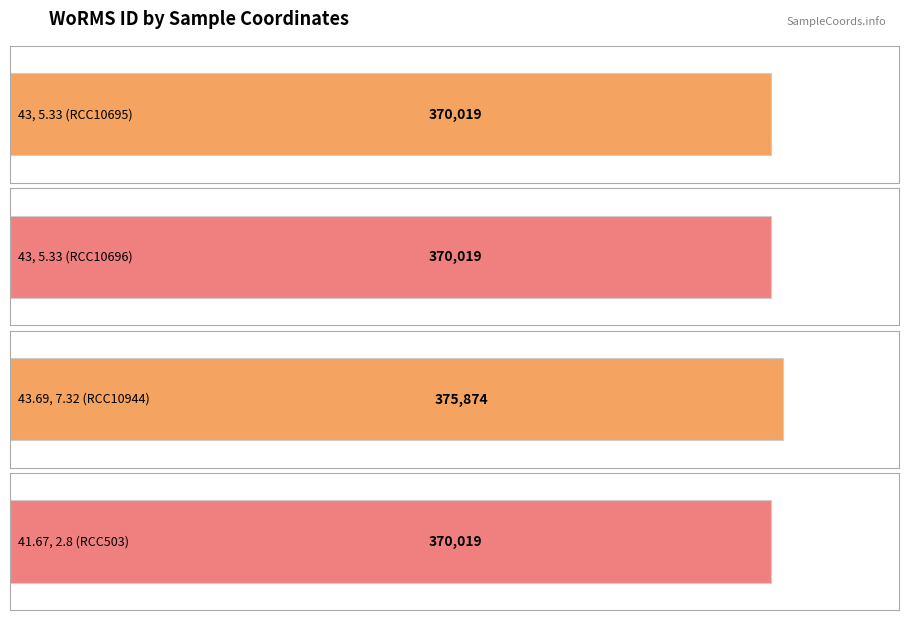

What is the maximum value shown in the chart?

375874